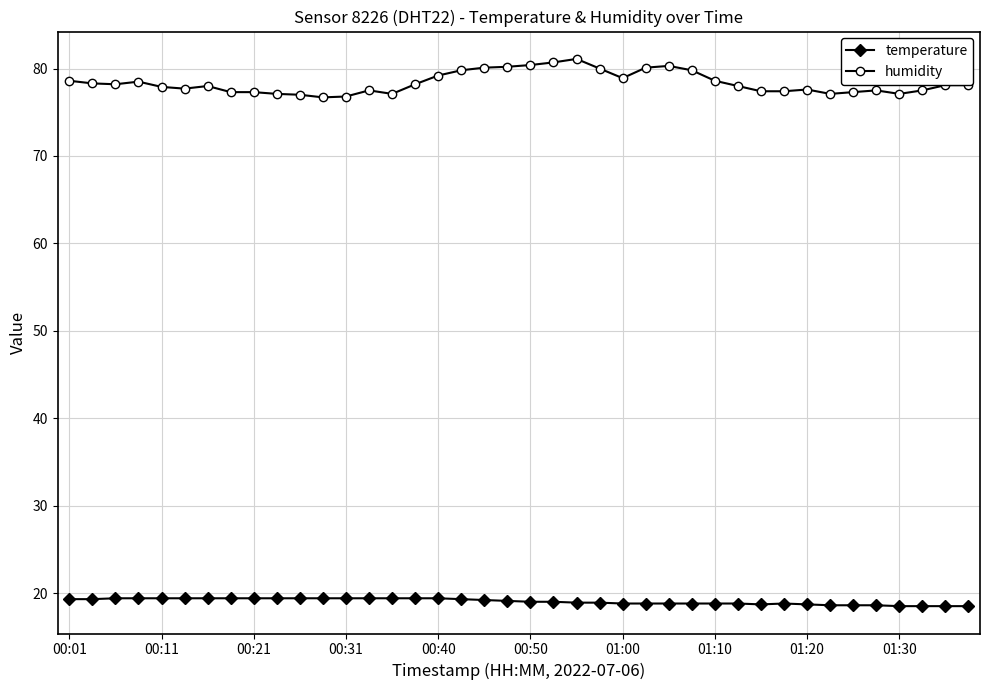

List the series in order of their peak value, highest first.

humidity, temperature